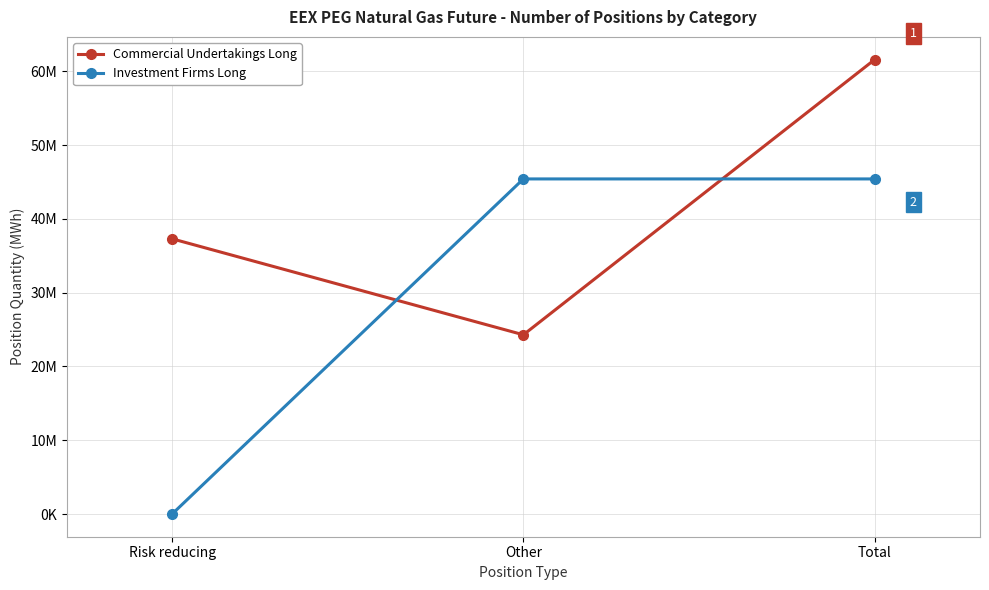

Which series has the widest spread of values?

Investment Firms Long